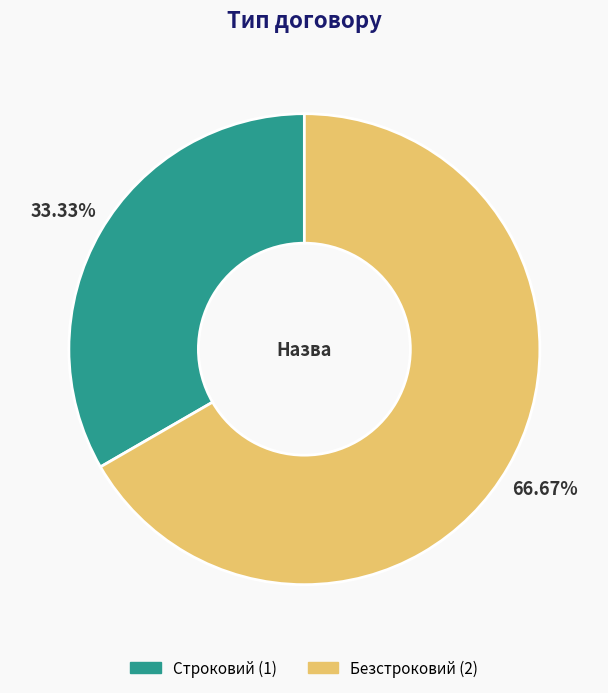

What is the largest slice in the pie chart?

Безстроковий